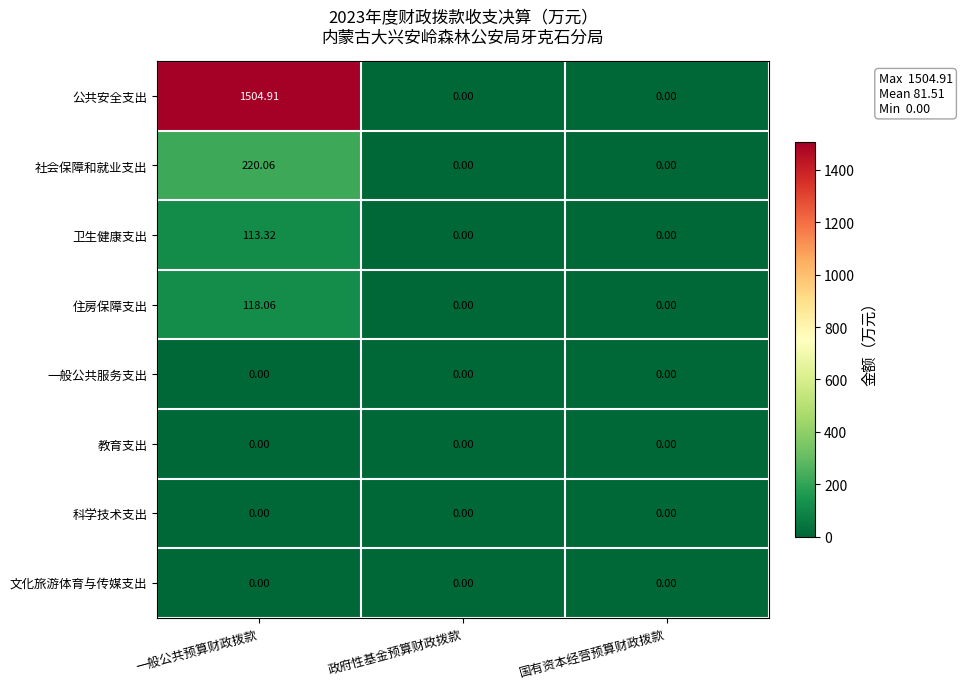

At which category is the sum across all series the highest?

一般公共预算财政拨款